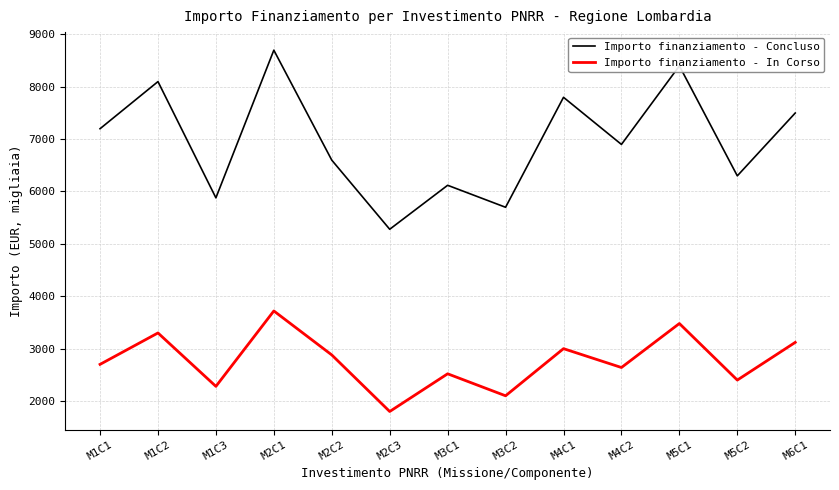

What are all the series names shown in the legend?

Importo finanziamento - Concluso, Importo finanziamento - In Corso